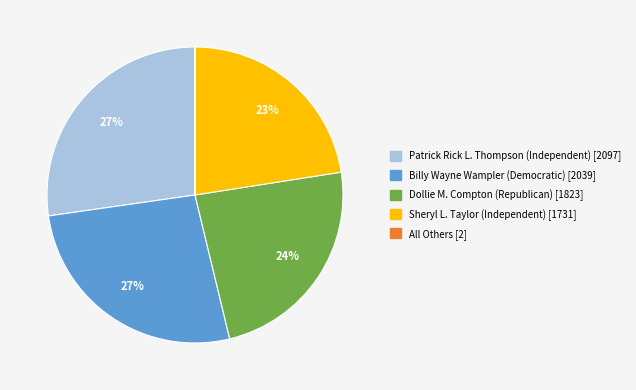

Which has a higher value, Dollie M. Compton (Republican) or Sheryl L. Taylor (Independent)?

Dollie M. Compton (Republican)